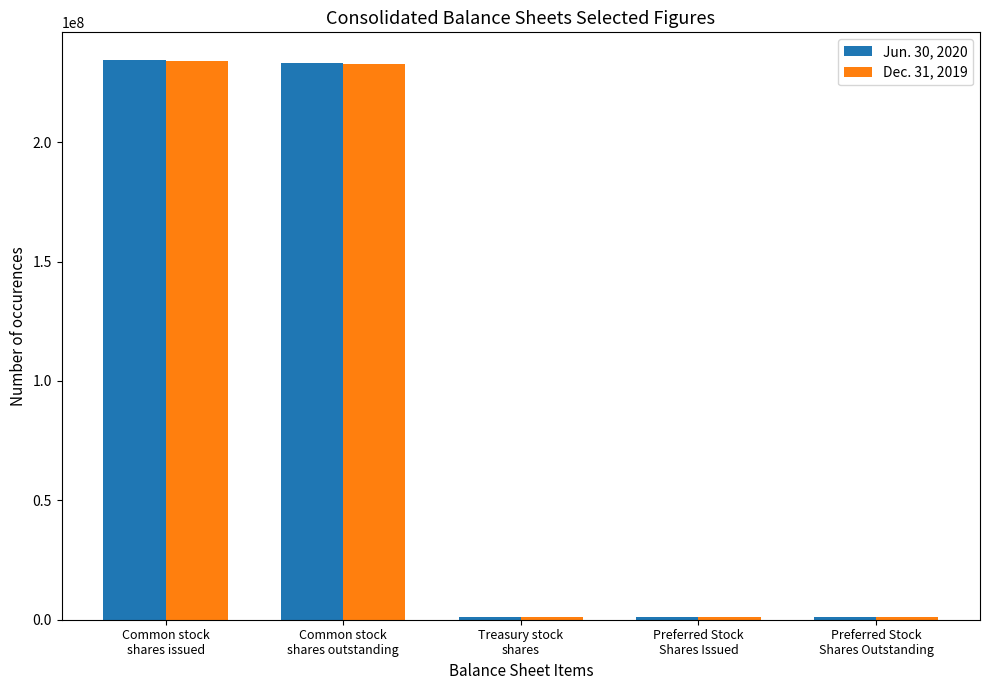

What are all the series names shown in the legend?

Jun. 30, 2020, Dec. 31, 2019